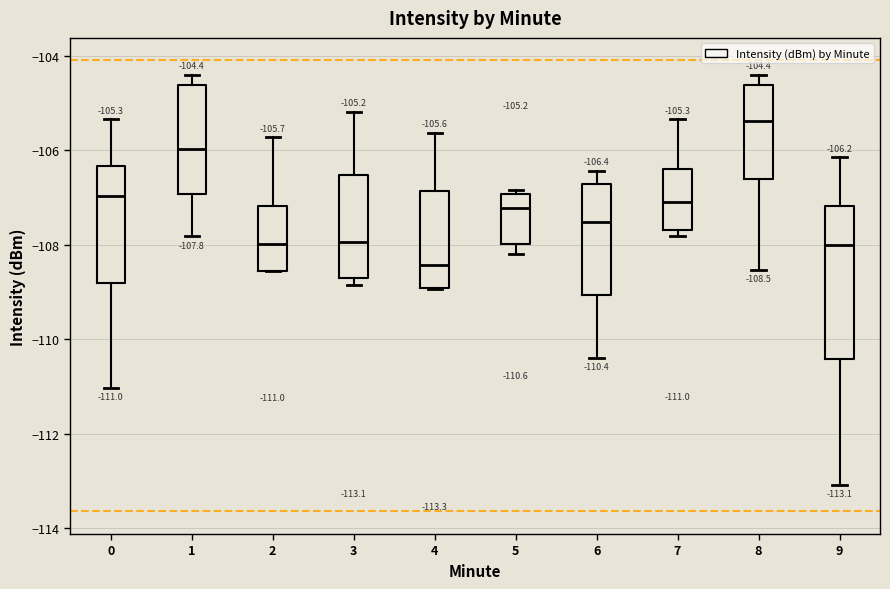

Which box has the highest median line?

8